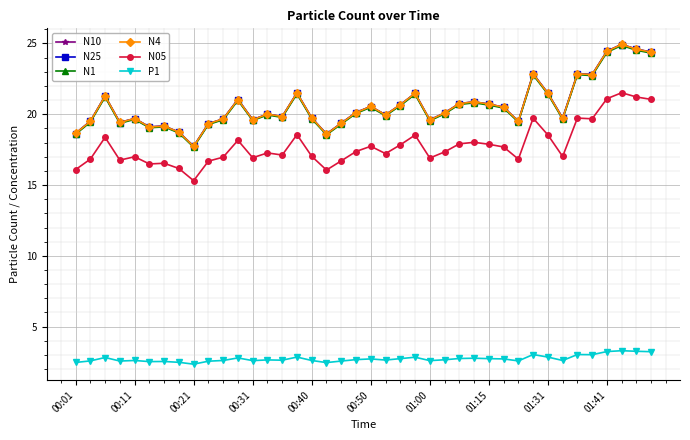

At how many categories does at least one series exceed 14?

40